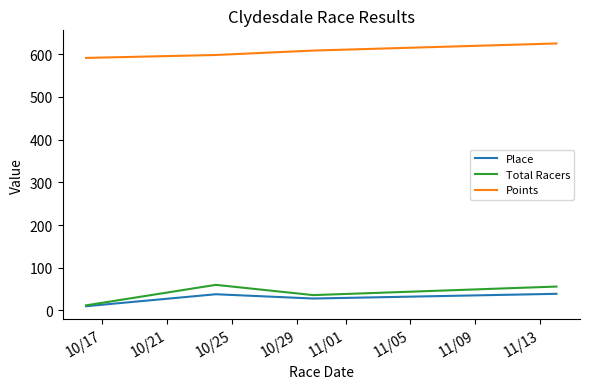

Which series has the largest total across all categories?

Points